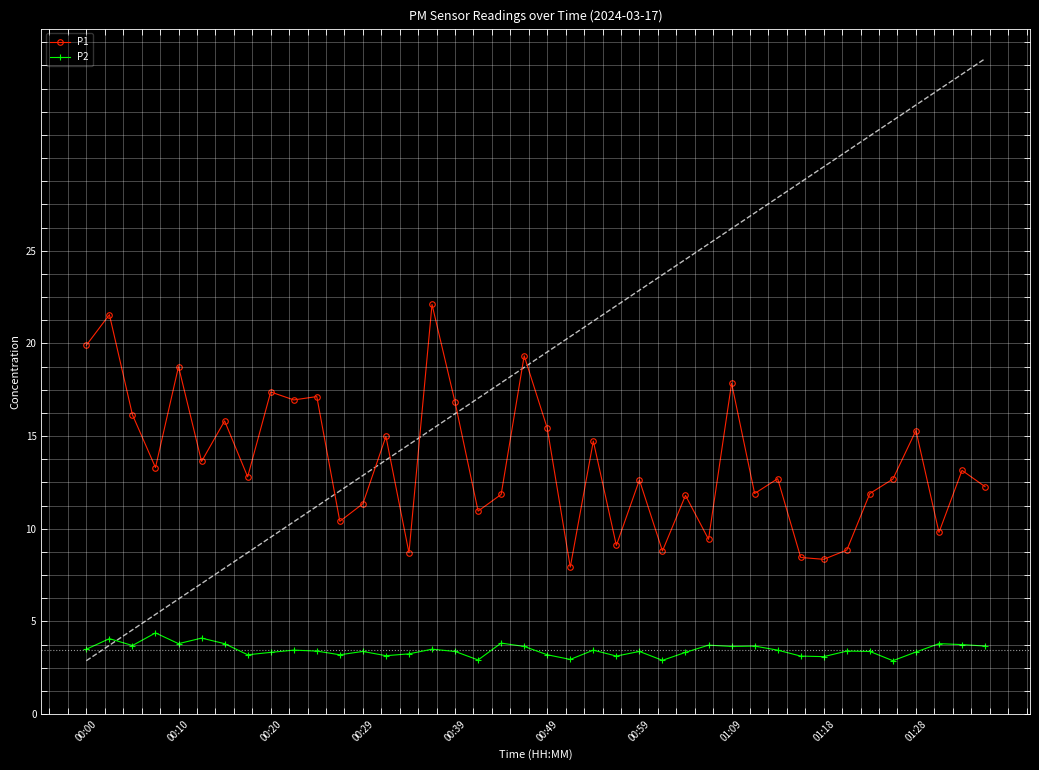

True or false: P2 and P1 cross at least once.

False